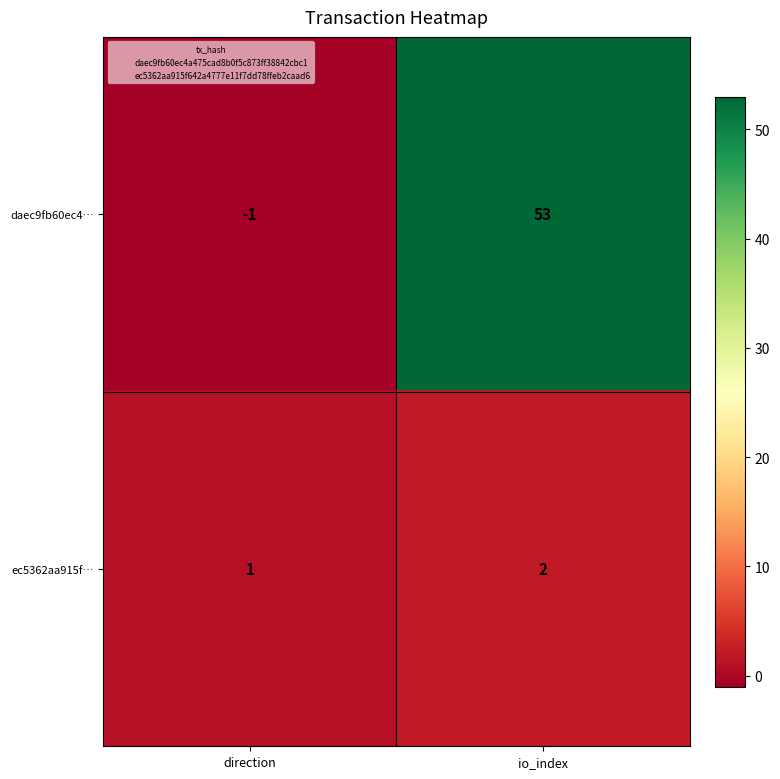

At direction, list the series in order from largest to smallest.

ec5362aa915f…, daec9fb60ec4…